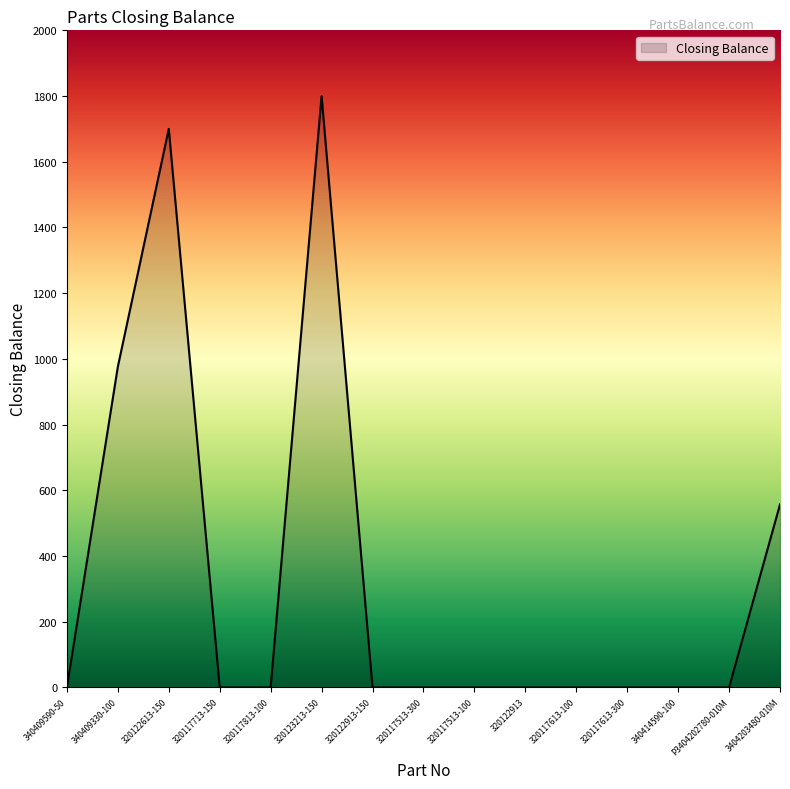

The value at 320122613-150 is 887. True or false?

False